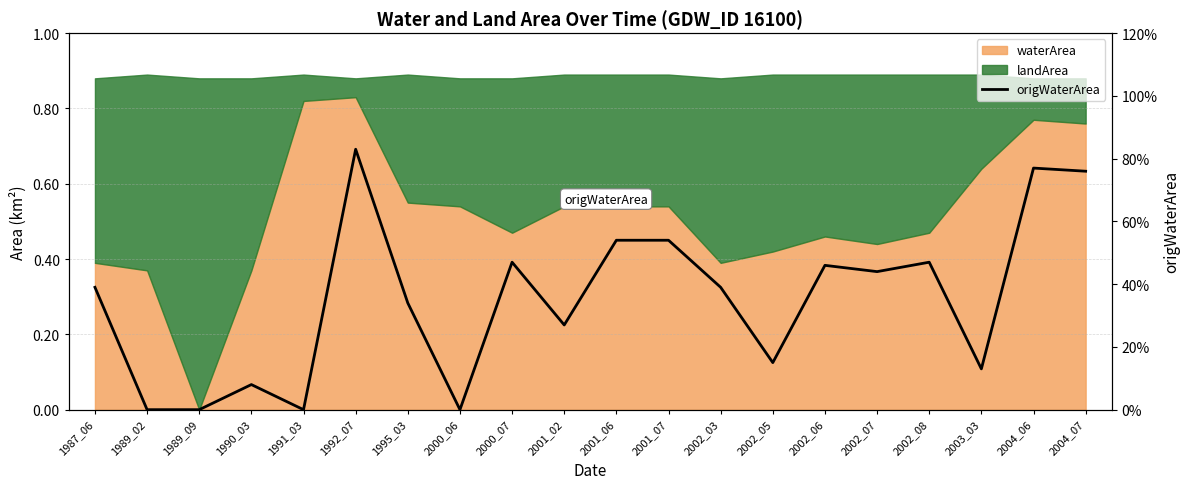

List the labels in order of value, largest first.

1992_07, 2004_06, 2004_07, 2001_06, 2001_07, 2000_07, 2002_08, 2002_06, 2002_07, 1987_06, 2002_03, 1995_03, 2001_02, 2002_05, 2003_03, 1990_03, 1989_02, 1989_09, 1991_03, 2000_06